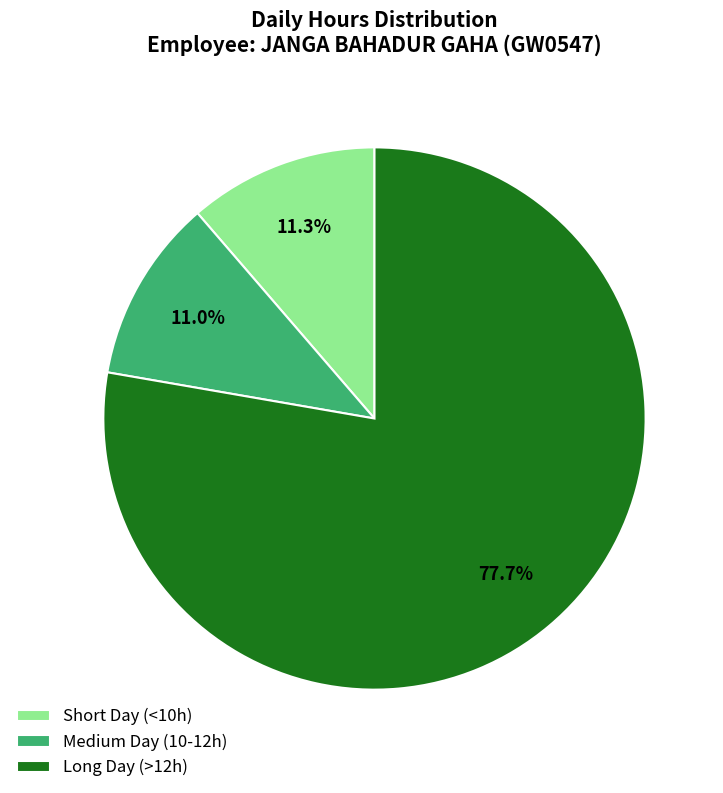

What is the ratio of the value at Short Day (<10h) to the value at Medium Day (10-12h)?

1.0